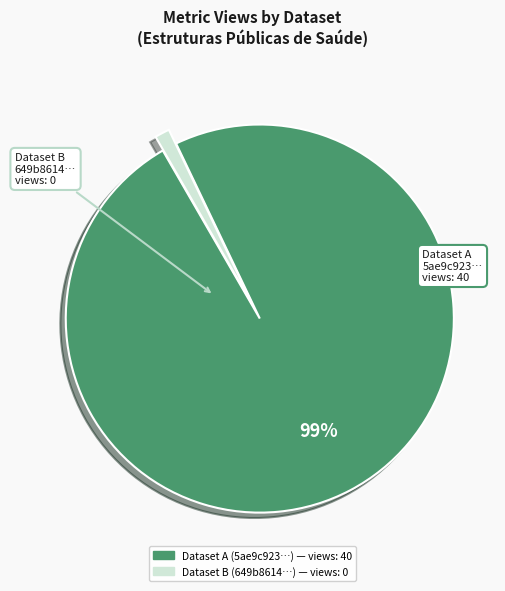

To the nearest percent, what is the difference between the largest and smallest slice percentages?

98%